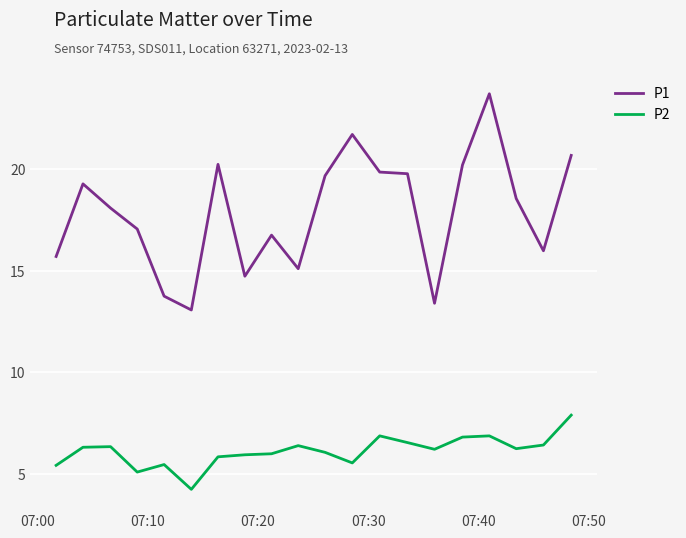

Which series has the widest spread of values?

P1